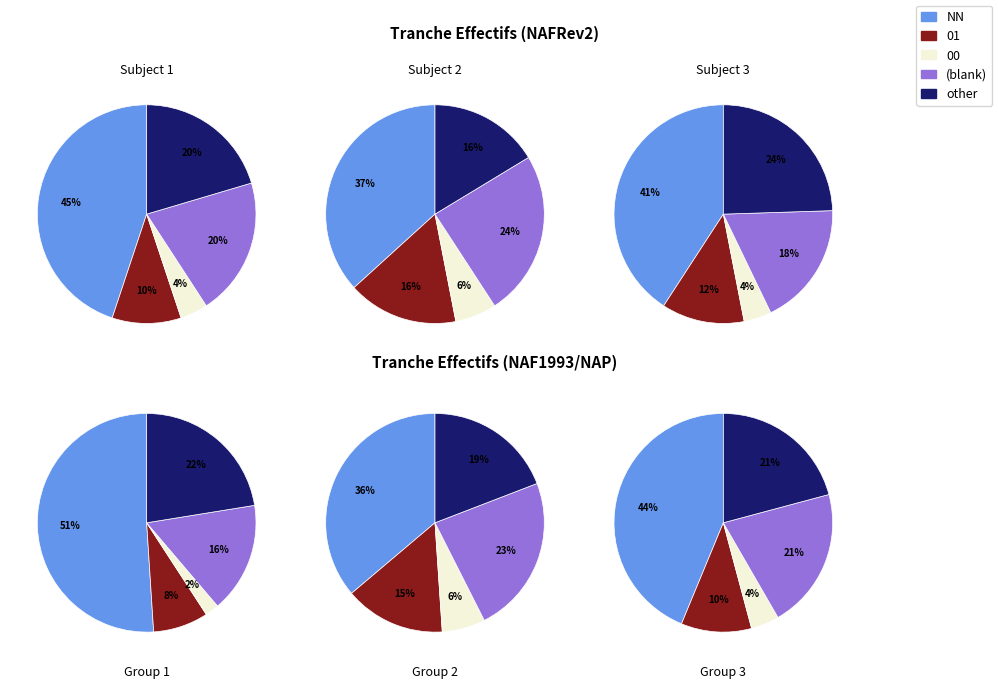

Is there any slice that represents more than half of the pie?

No